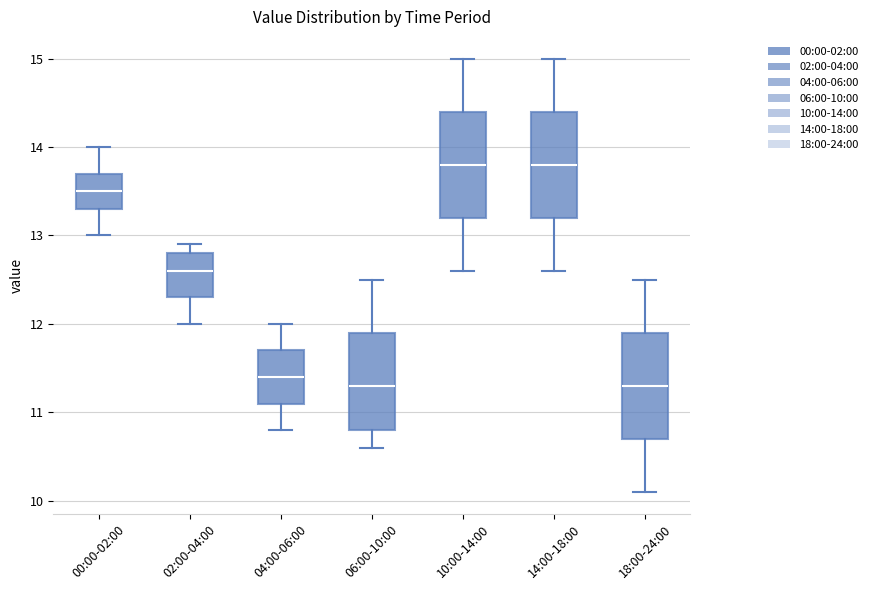

Where does the median line of the box for 04:00-06:00 sit on the y-axis? The values are not printed on the chart, so give them approximately, as read against the axis.

11.4